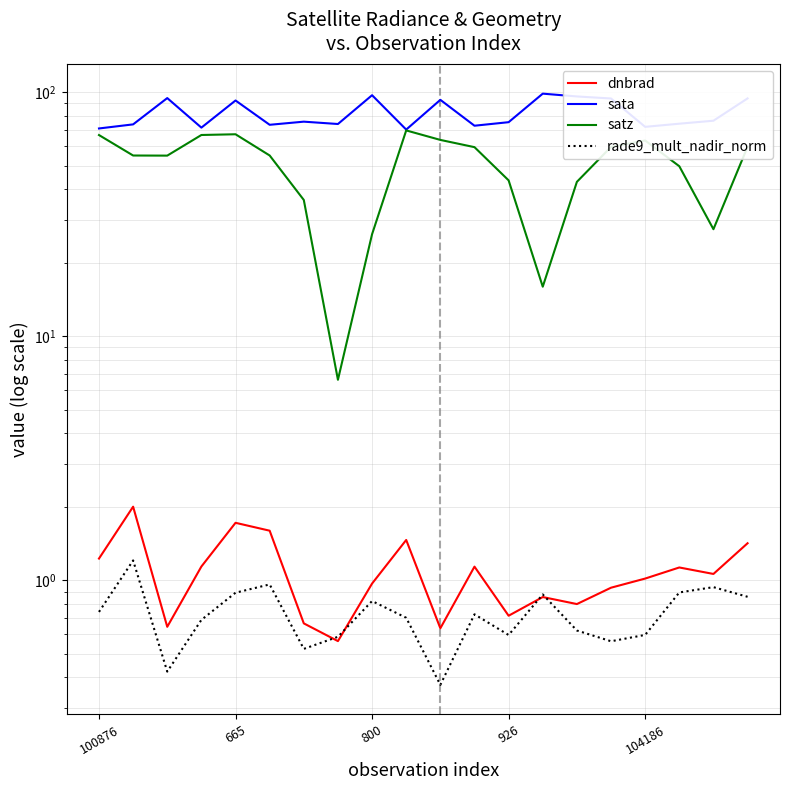

At how many categories does at least one series exceed 32?

20